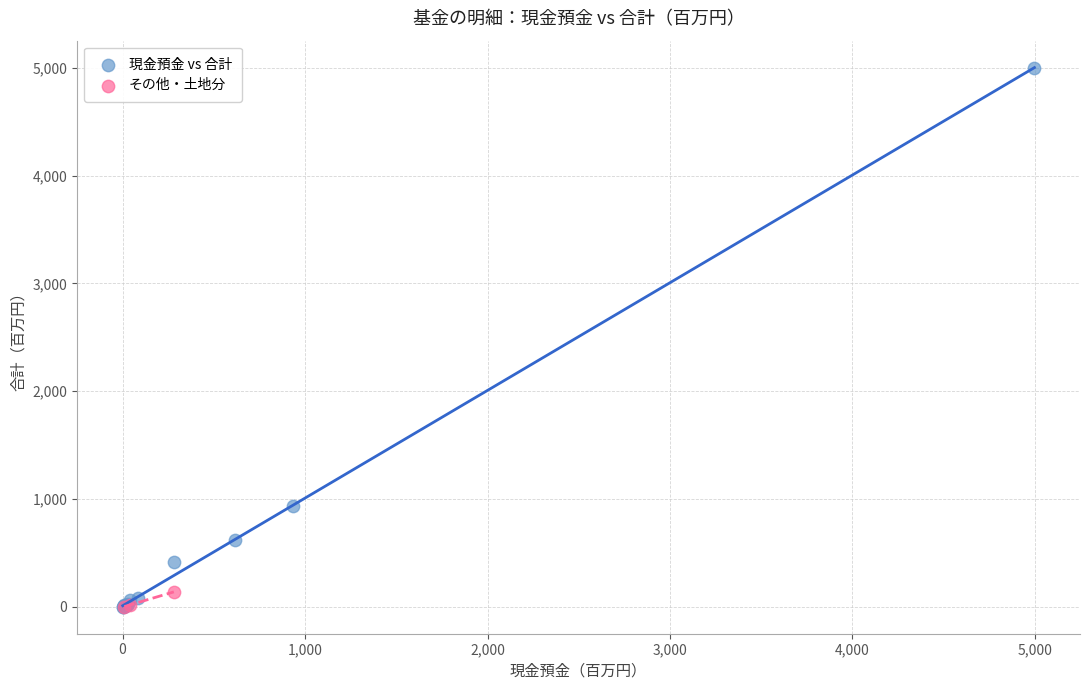

Which series has the largest Y range (max minus min)?

現金預金 vs 合計